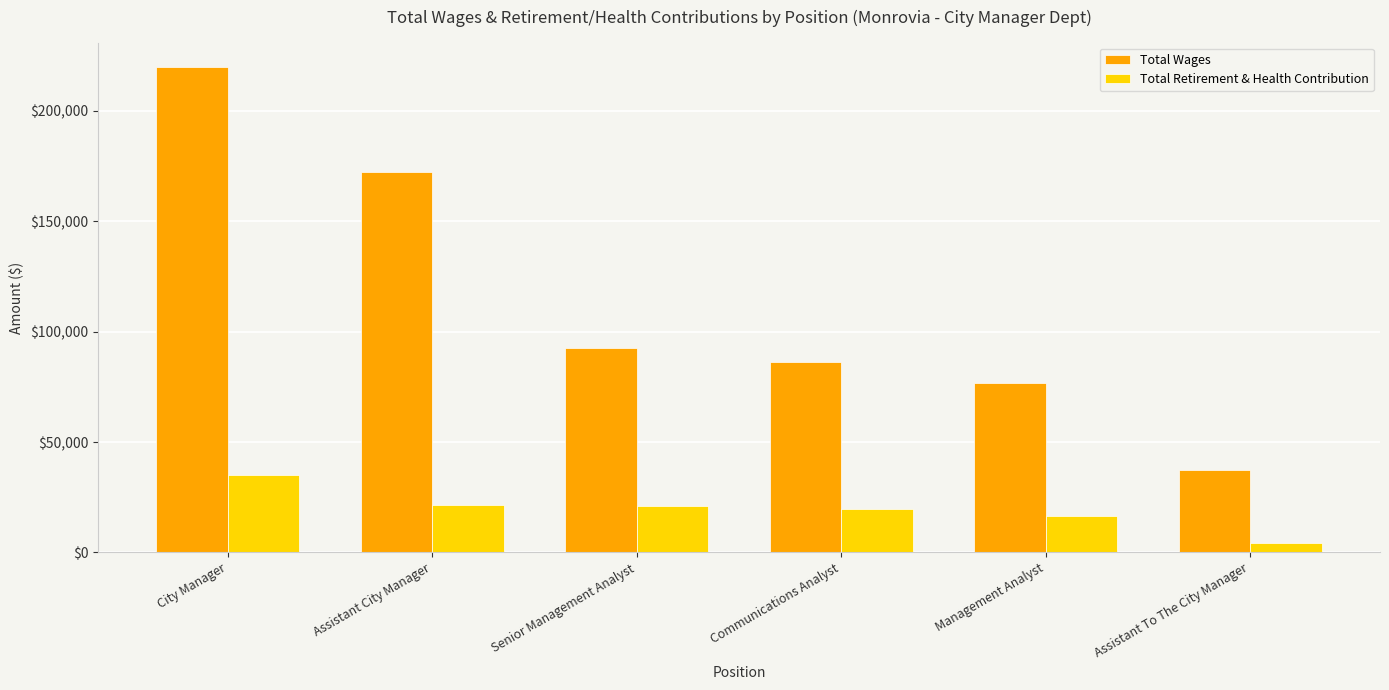

What is the label of the 2nd bar from the right?

Management Analyst